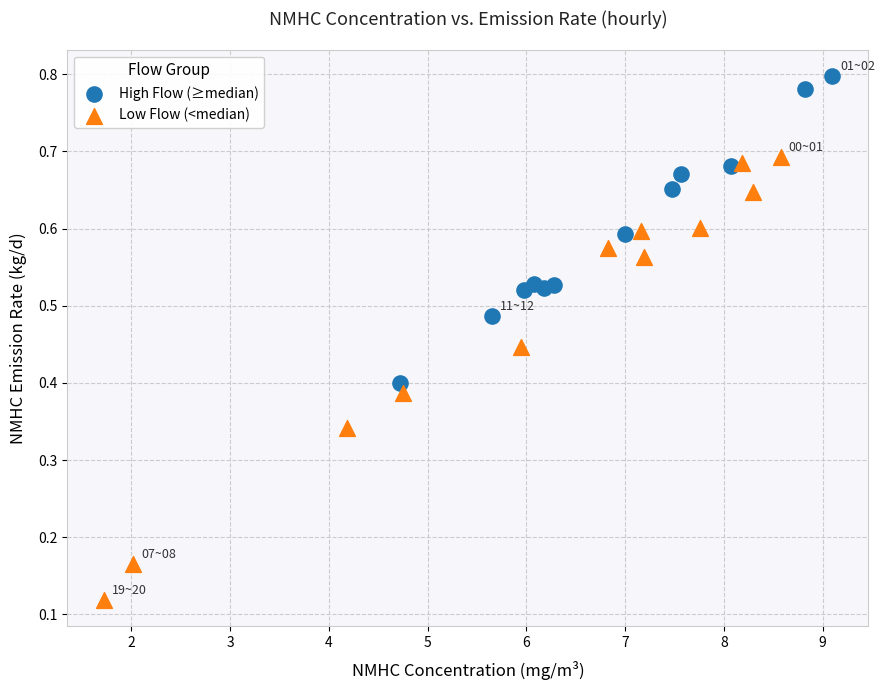

Which series contains the lowest Y value?

Low Flow (<median)